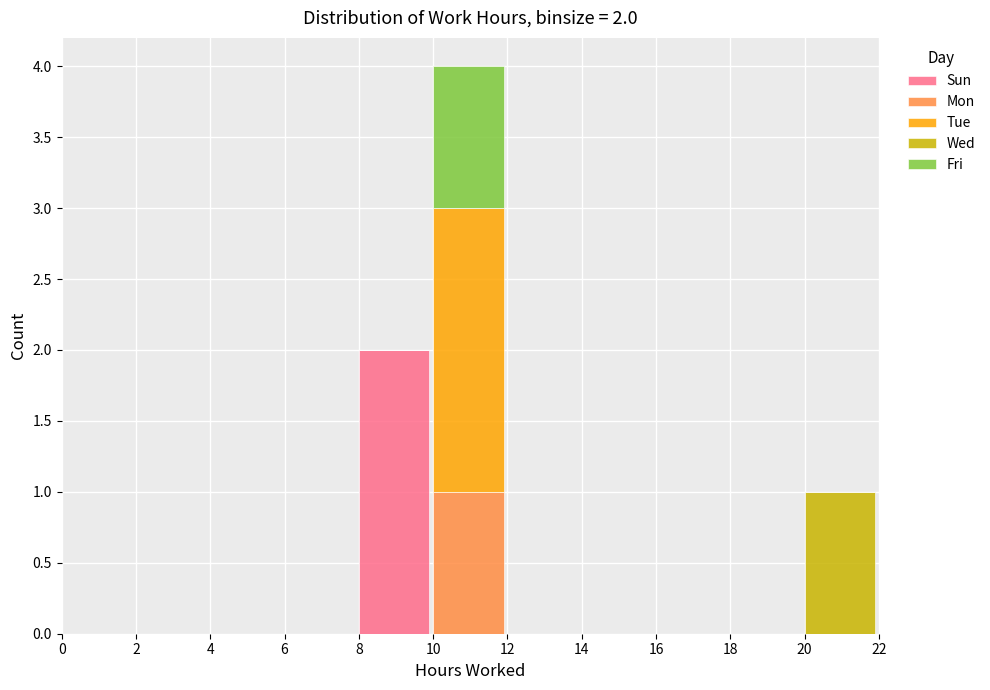

Which category has the highest value in the Sun series?

8